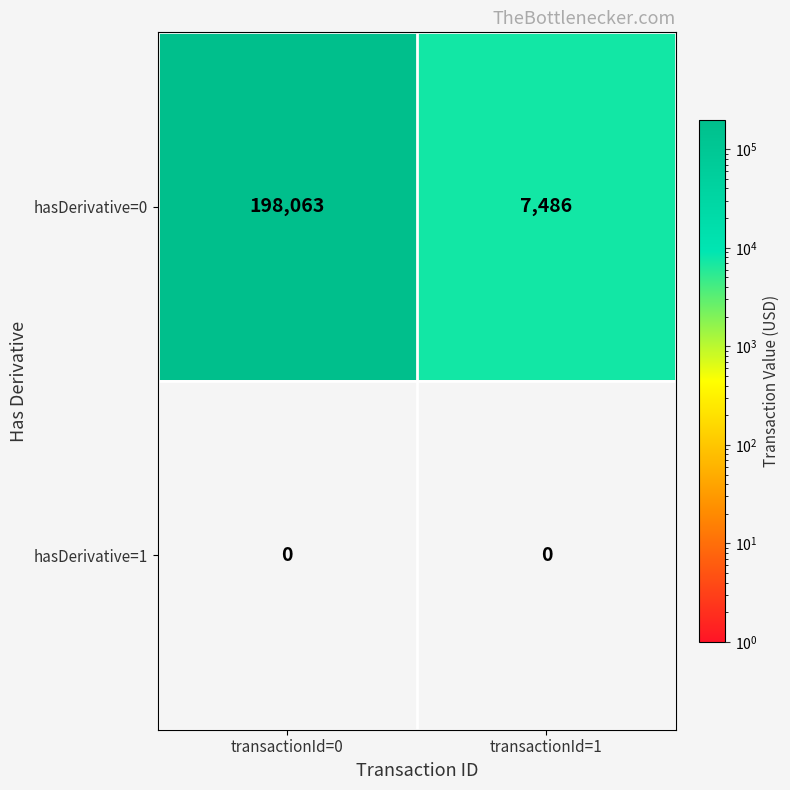

What is the greatest value displayed?

198063